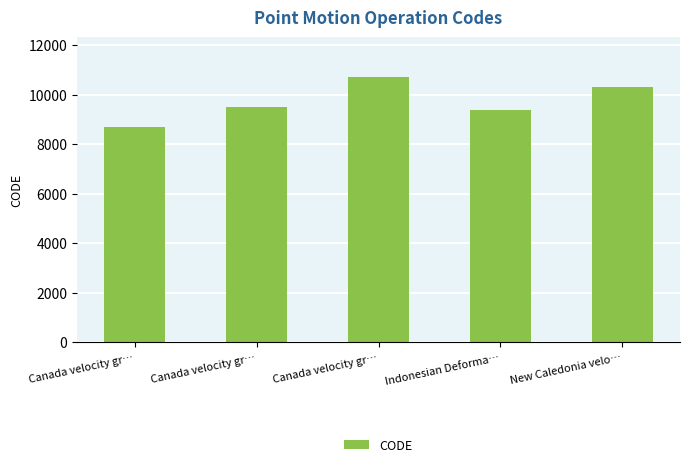

Reading right to left, transcribe all the data shown in this chart.

New Caledonia velo…=10323	Indonesian Deforma…=9375	Canada velocity gr…=10707	Canada velocity gr…=9483	Canada velocity gr…=8676